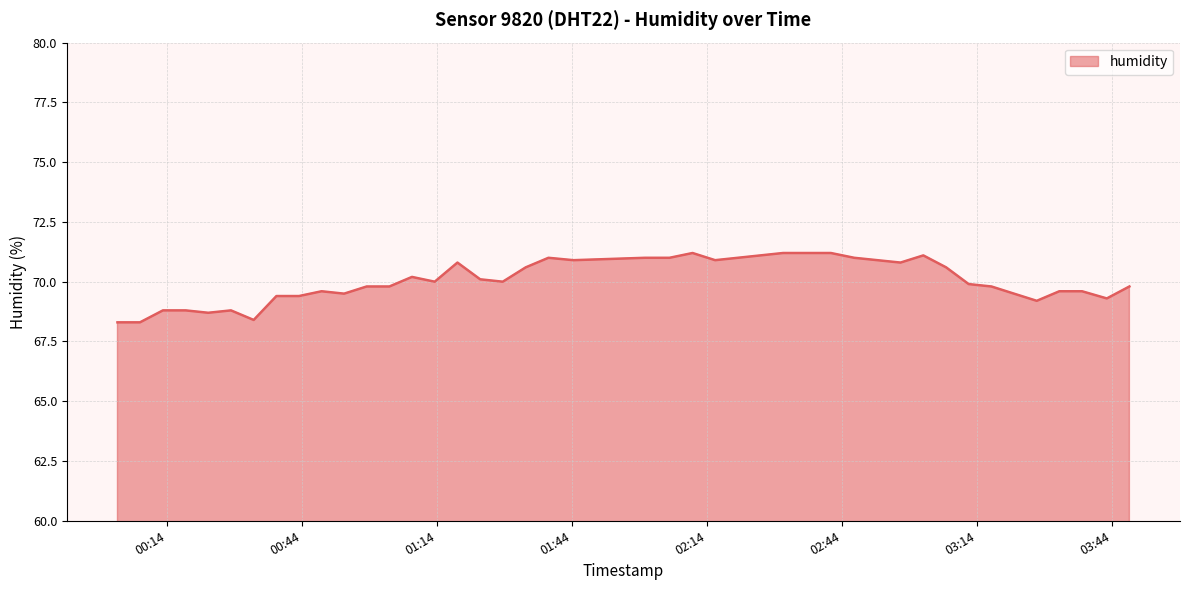

What is the smallest value displayed?

68.3